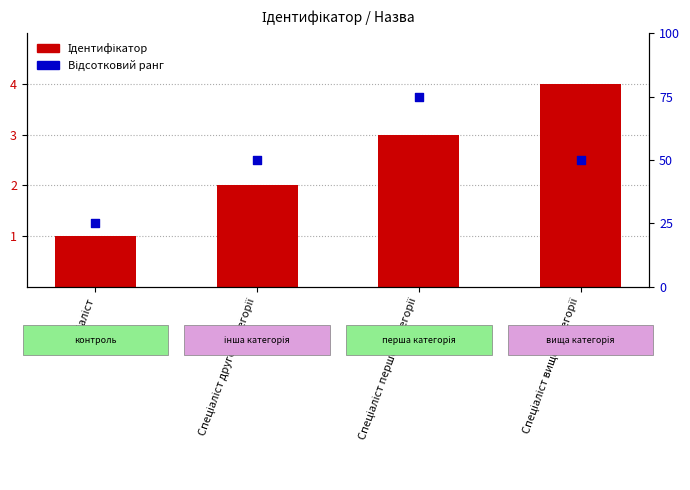

What is the total value across all series at Спеціаліст?

26